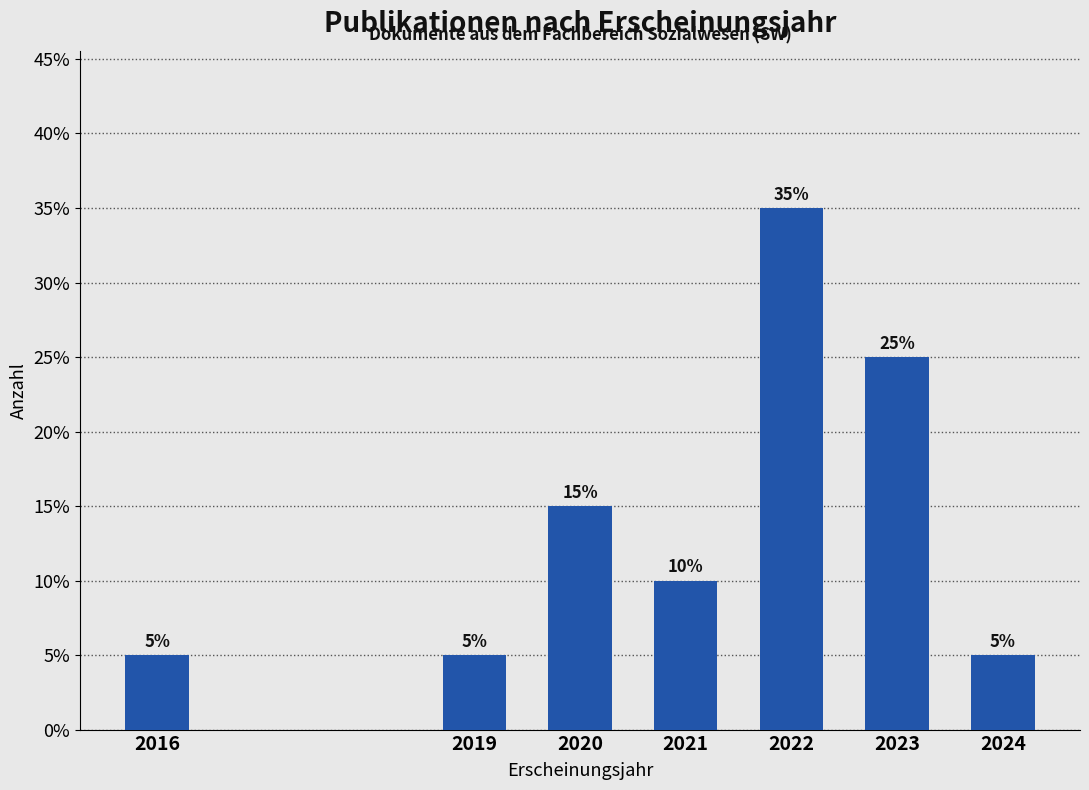

Reading left to right, what are all the values shown in this chart?

2016=5	2019=5	2020=15	2021=10	2022=35	2023=25	2024=5